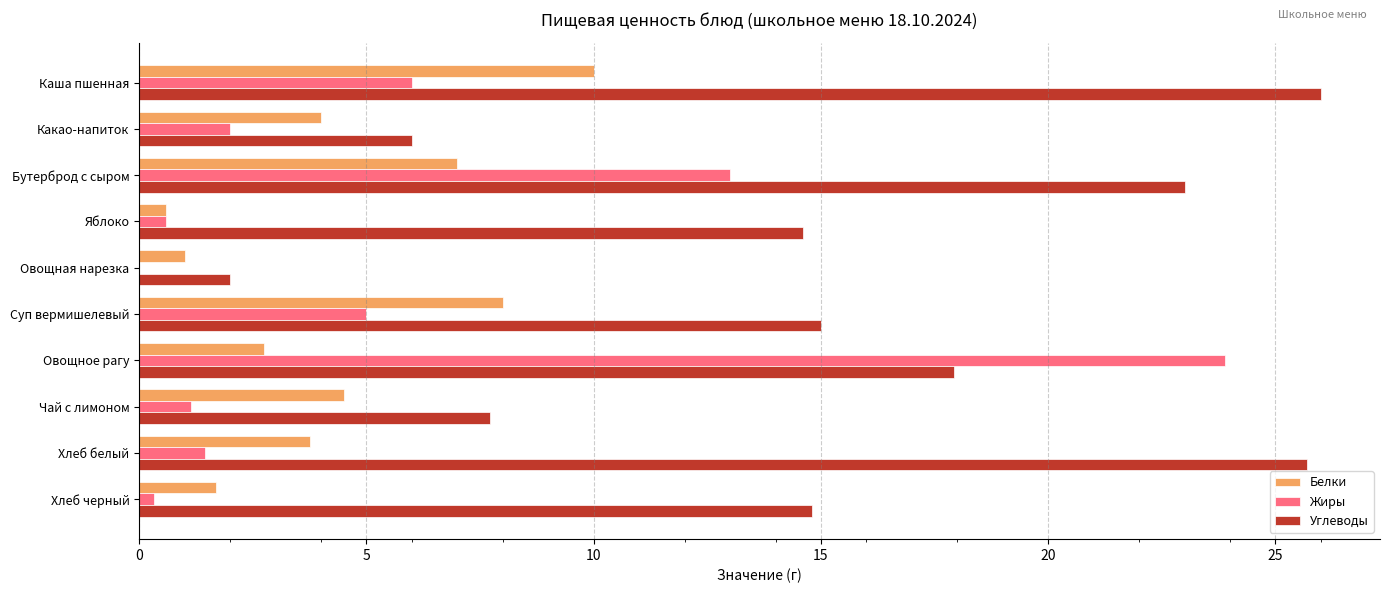

Between Каша пшенная and Хлеб белый, which series saw the biggest shift?

Белки